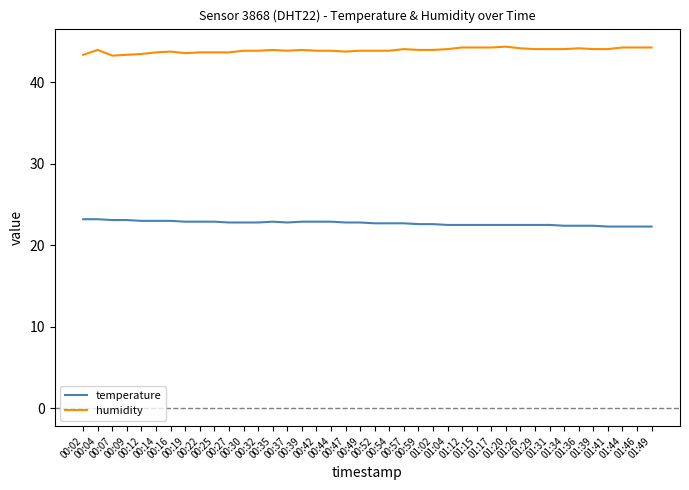

What is the difference between the maximum and second lowest values in the temperature series?

0.9